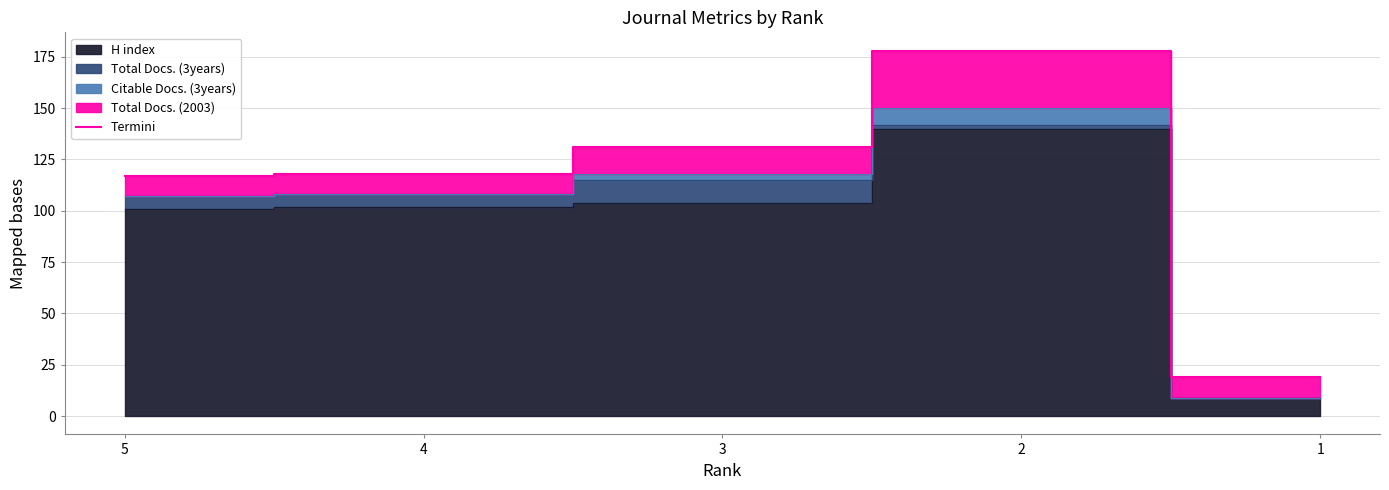

The Termini series shows 117 at 5. True or false?

True